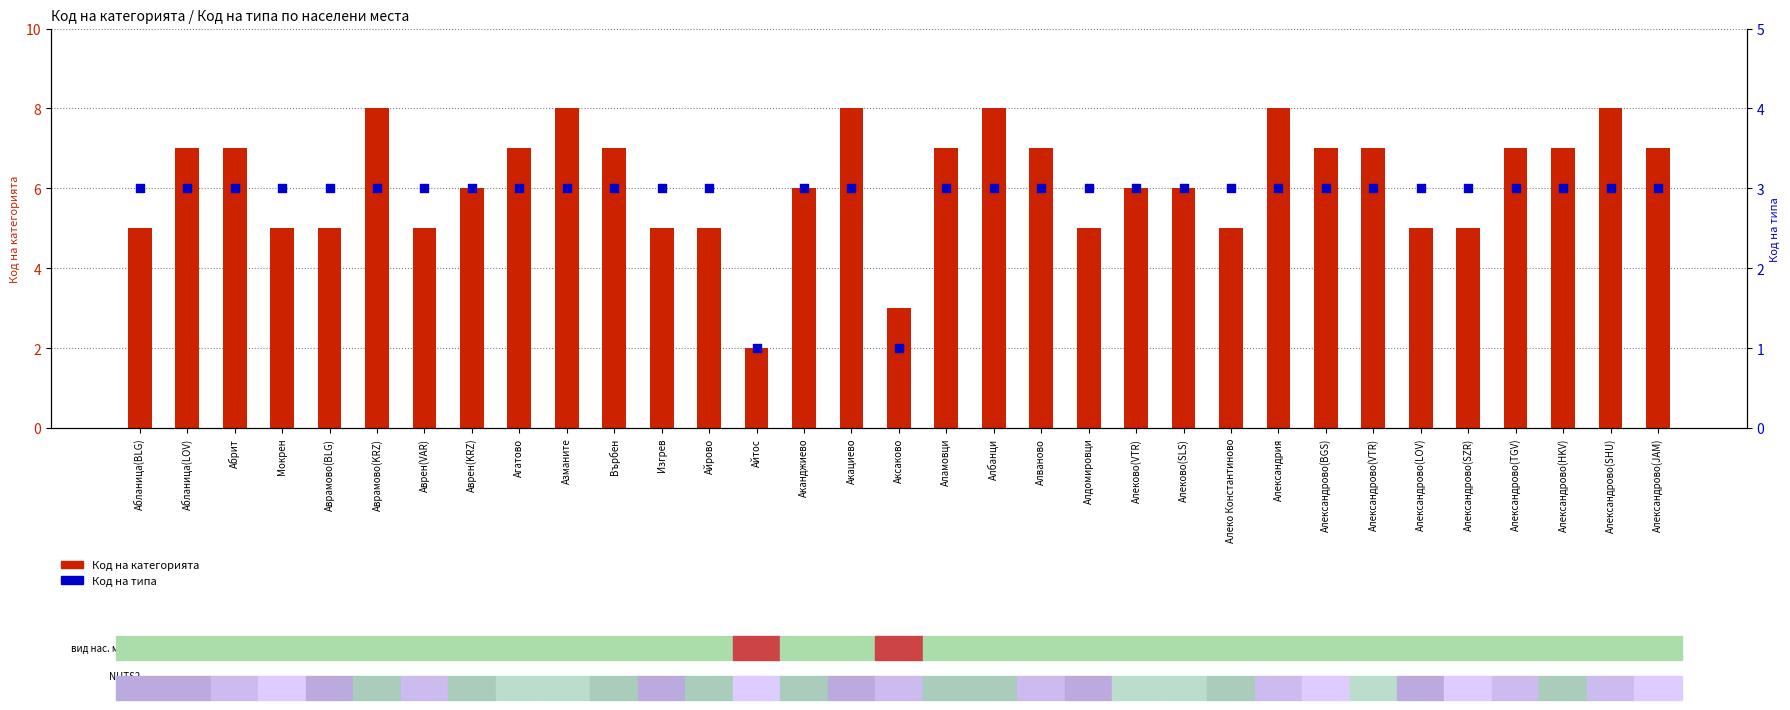

What is the total value across all series at Айтос?

3